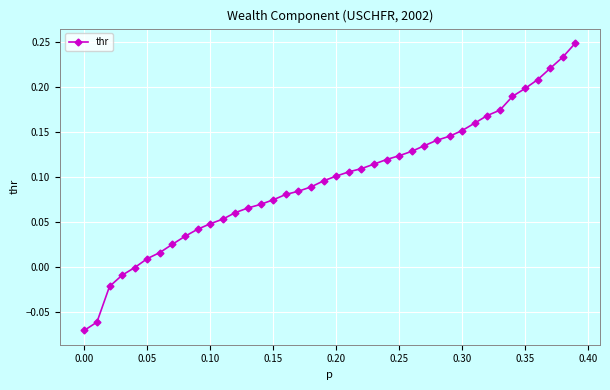

What is the difference between the maximum and minimum values?

0.3